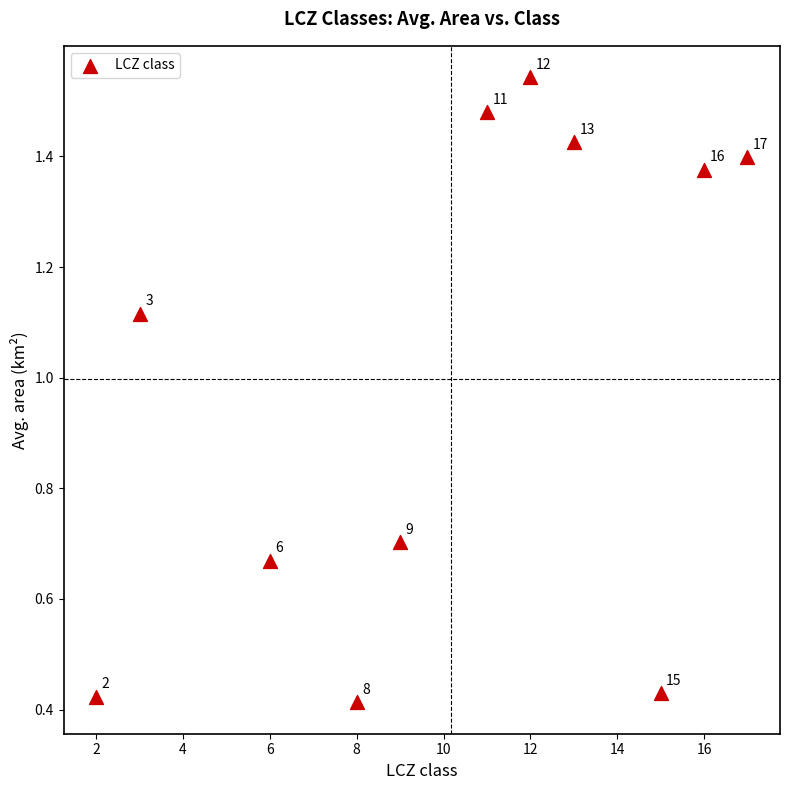

What is the average Y value?

1.0